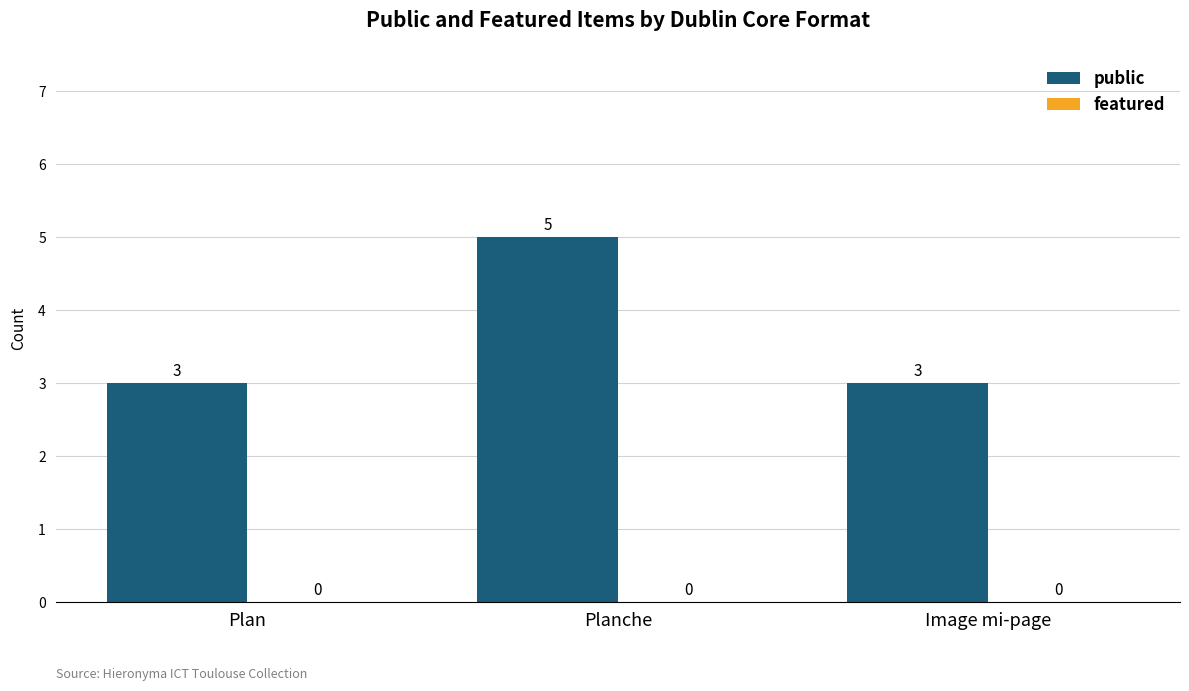

What is the change in value from Plan to Planche?

+2